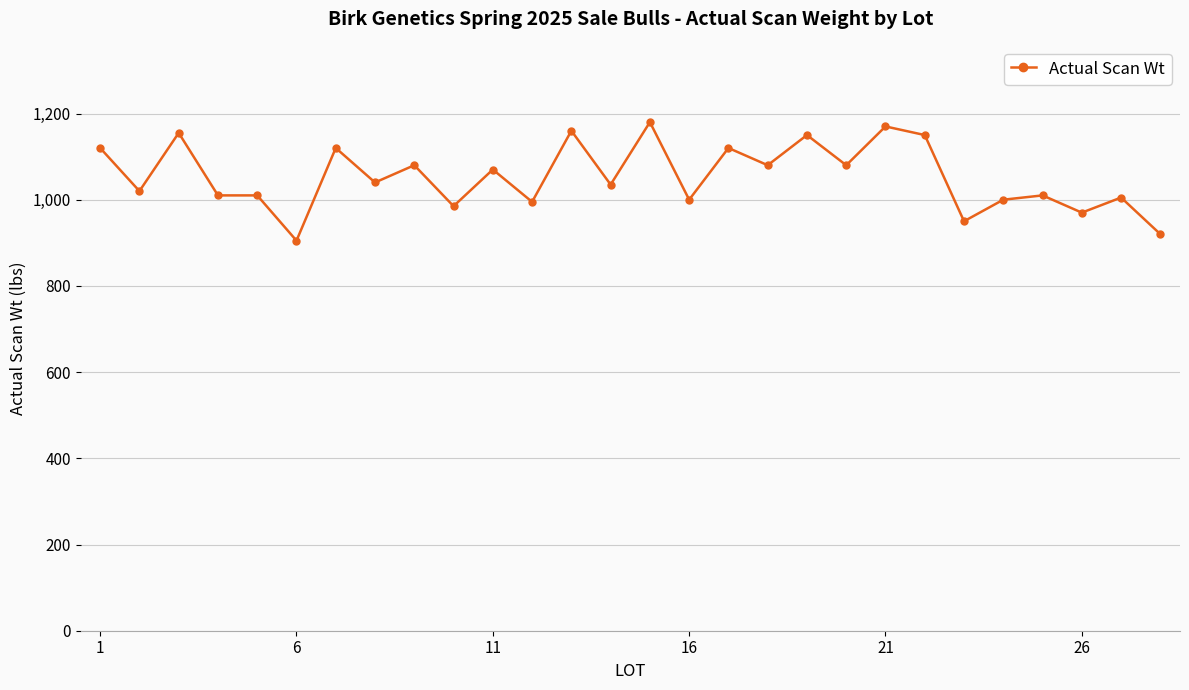

What is the value of the 7th point from the left?

1120